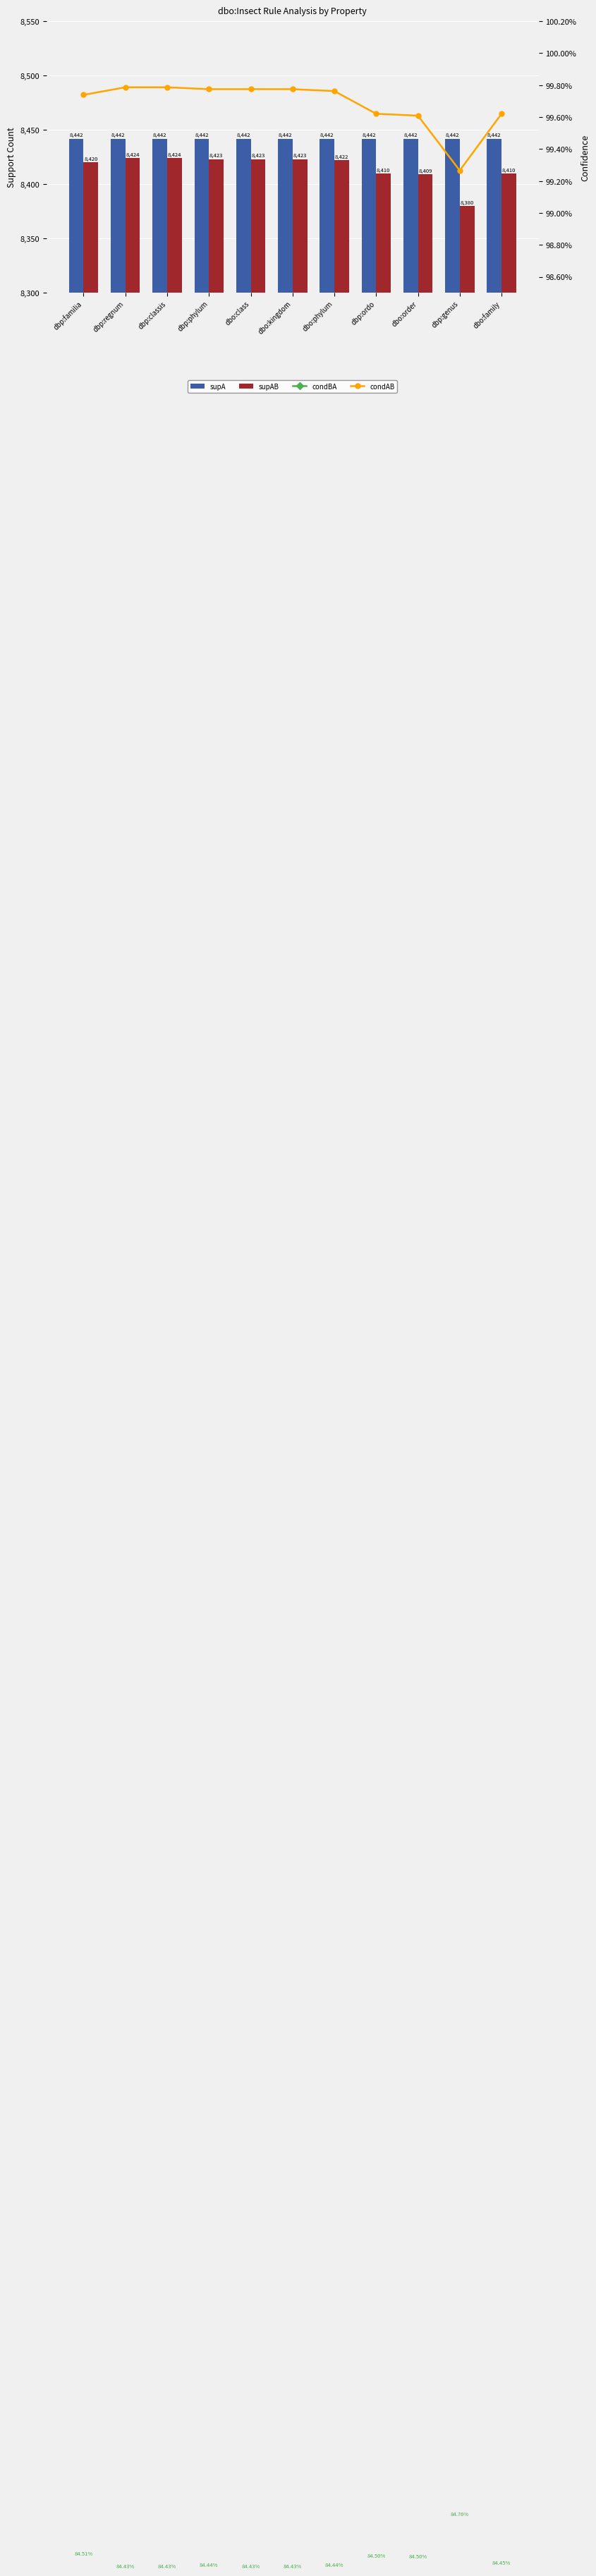

What position from the left is dbp:ordo?

8